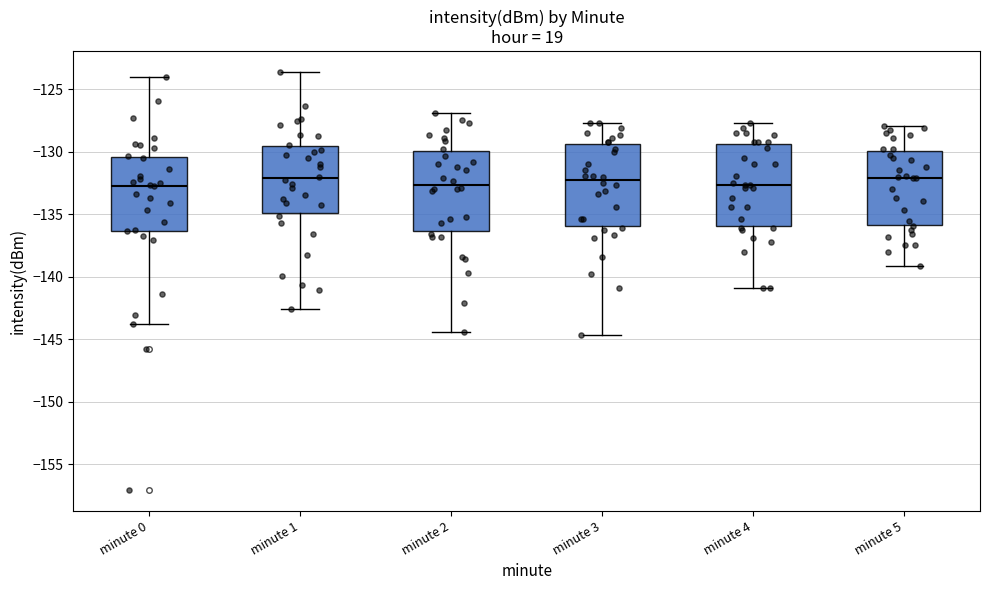

Where is the upper edge of the box for minute 0 on the y-axis? The values are not printed on the chart, so give them approximately, as read against the axis.

-130.5